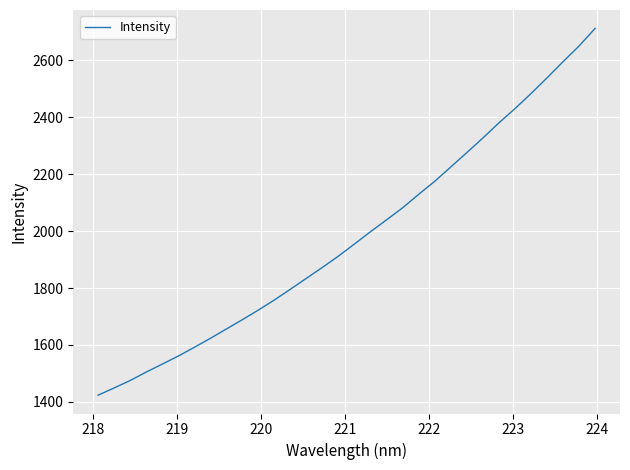

What is the difference between the maximum and minimum values?

1288.3